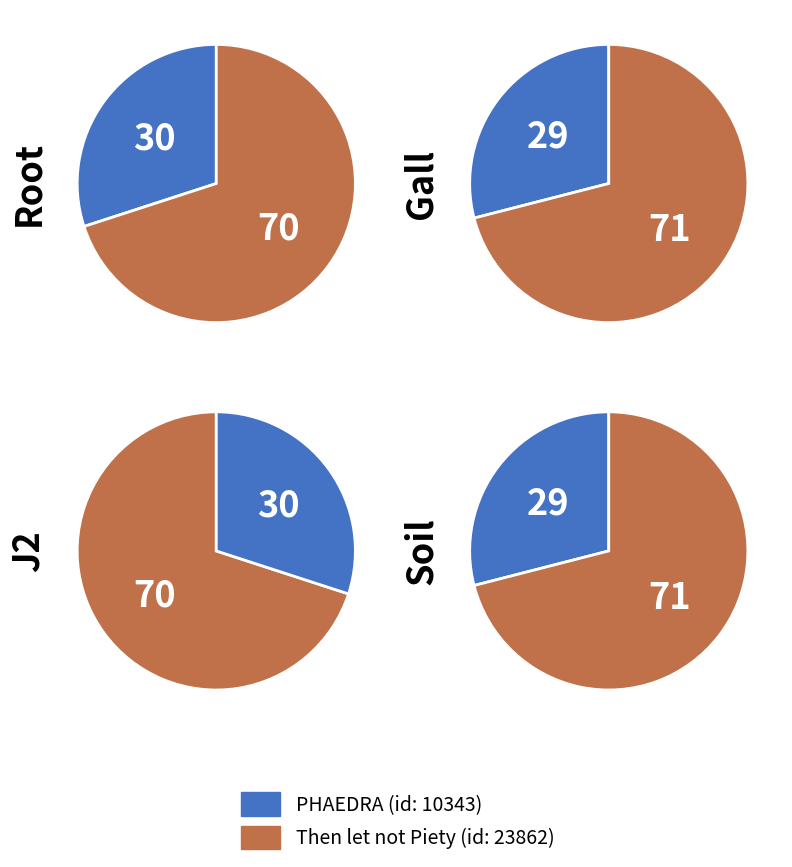

Which slice is the largest?

Then let not Piety